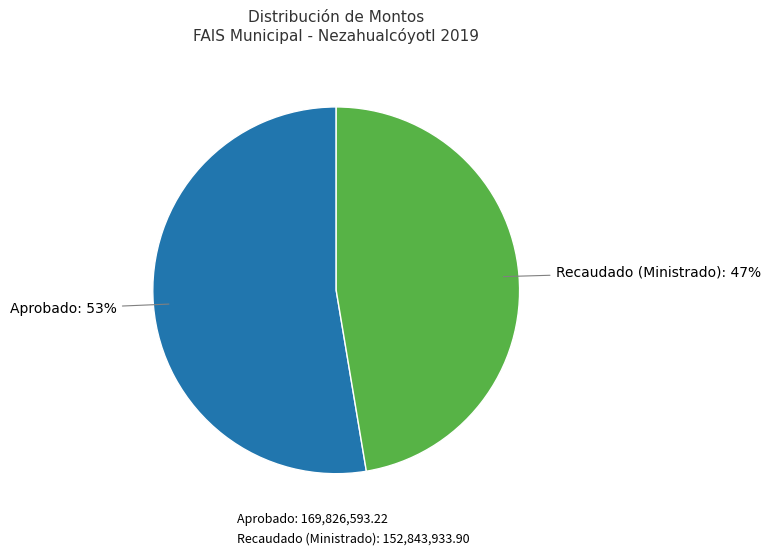

Rank the categories by value from lowest to highest.

Recaudado (Ministrado): 152,843,933.90, Aprobado: 169,826,593.22